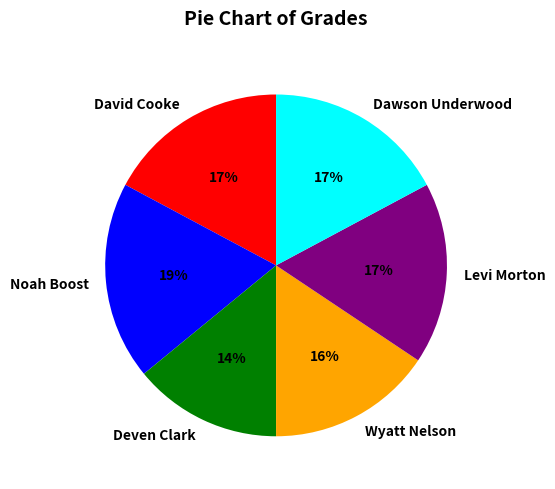

To the nearest percent, what is the difference between the Noah Boost and Deven Clark slice percentages?

5%